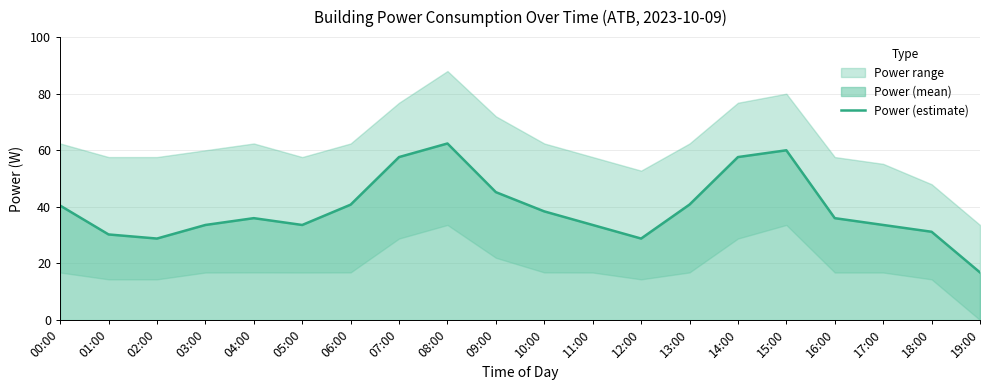

How many values are below 36?

9